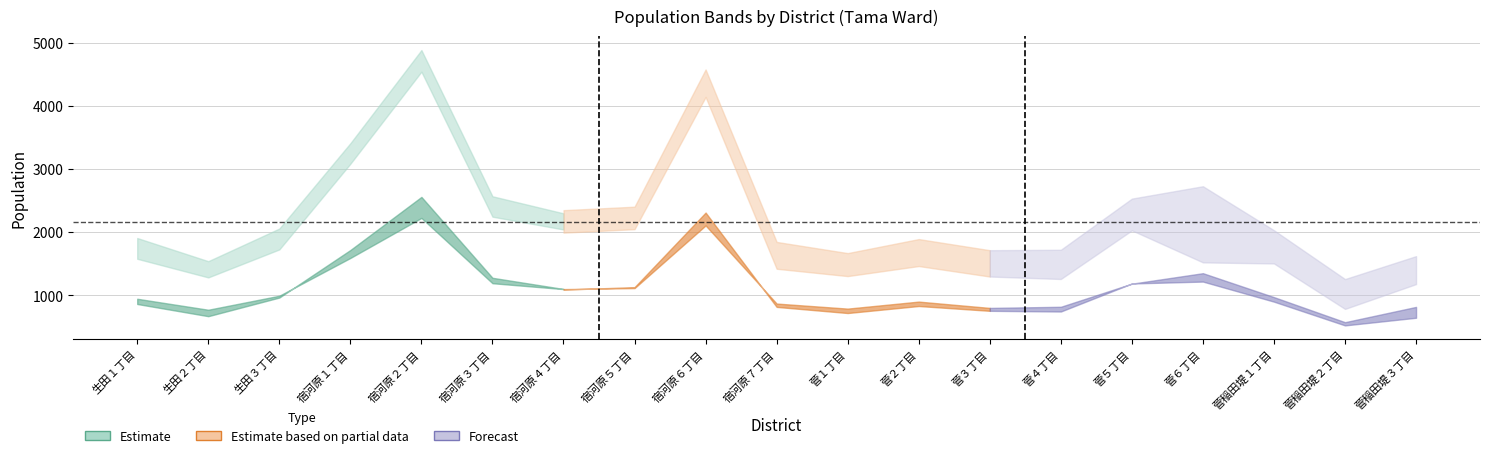

Read the male value at 菅稲田堤３丁目.

704